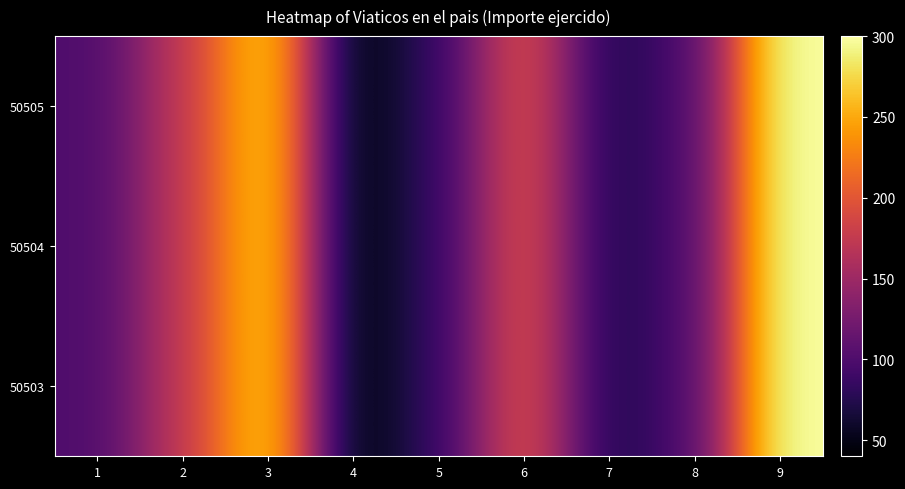

What is the maximum value shown in the chart?

300